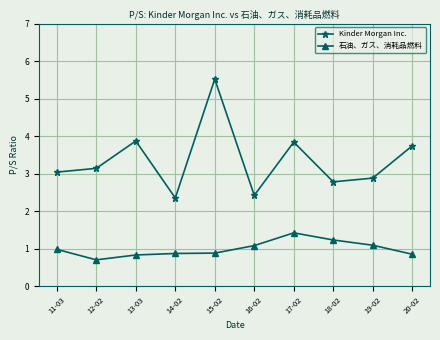

True or false: Kinder Morgan Inc. and 石油、ガス、消耗品燃料 cross at least once.

False